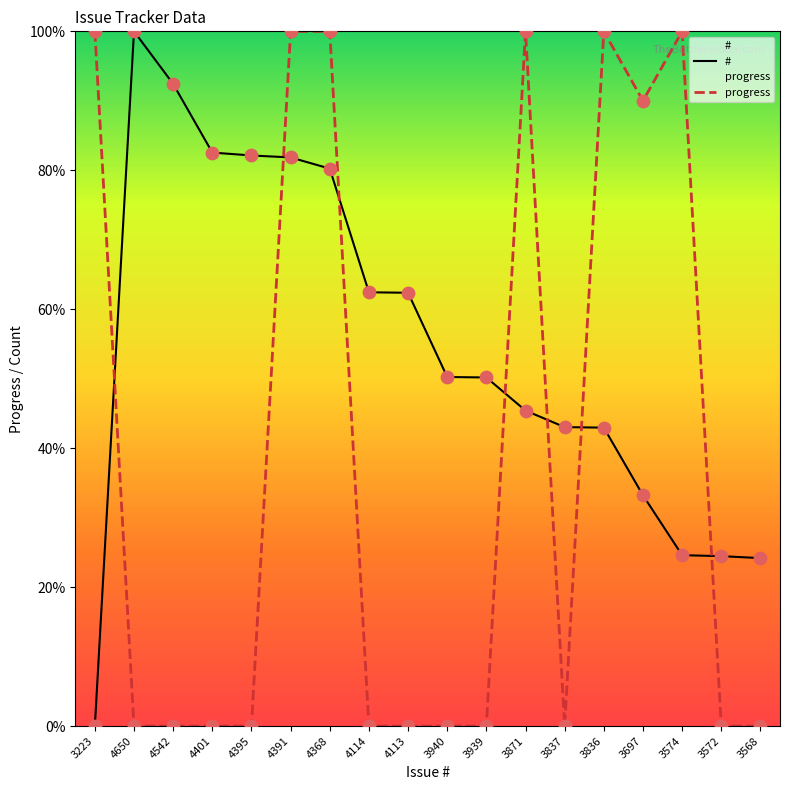

Which series has the largest total across all categories?

#